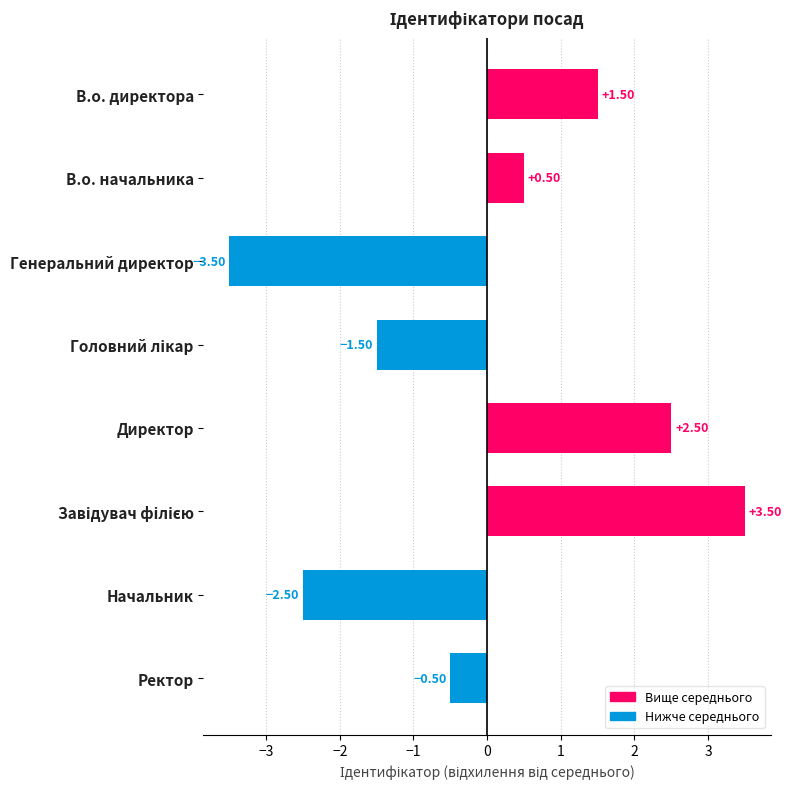

Are the bars grouped side by side (vs. stacked)?

No